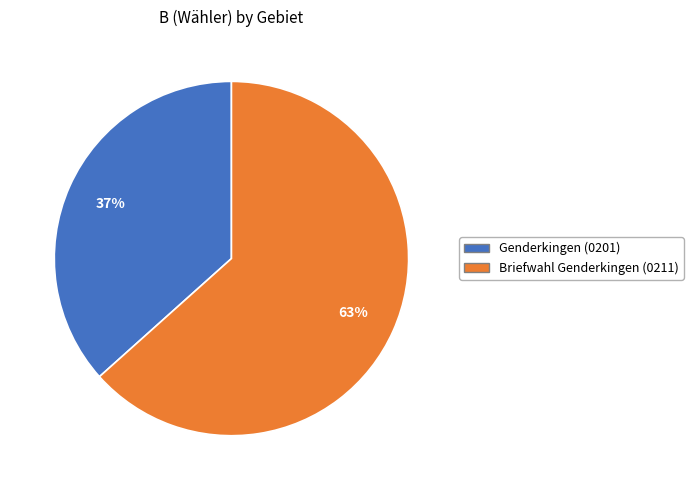

To the nearest percent, what is the combined percentage of Briefwahl Genderkingen and Genderkingen?

100%